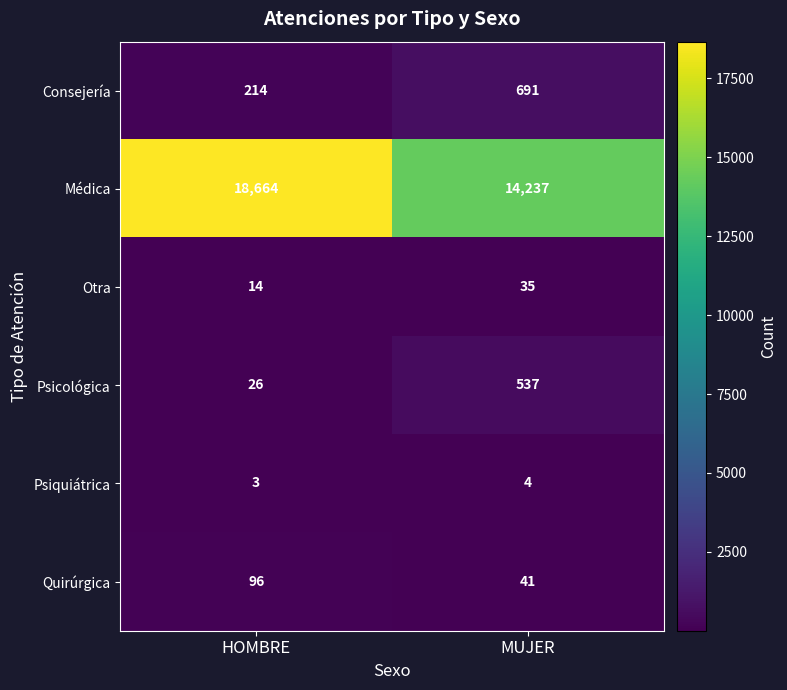

Reading left to right, what are all the values shown in this chart?

Consejería: HOMBRE=214	MUJER=691
Médica: HOMBRE=18664	MUJER=14237
Otra: HOMBRE=14	MUJER=35
Psicológica: HOMBRE=26	MUJER=537
Psiquiátrica: HOMBRE=3	MUJER=4
Quirúrgica: HOMBRE=96	MUJER=41